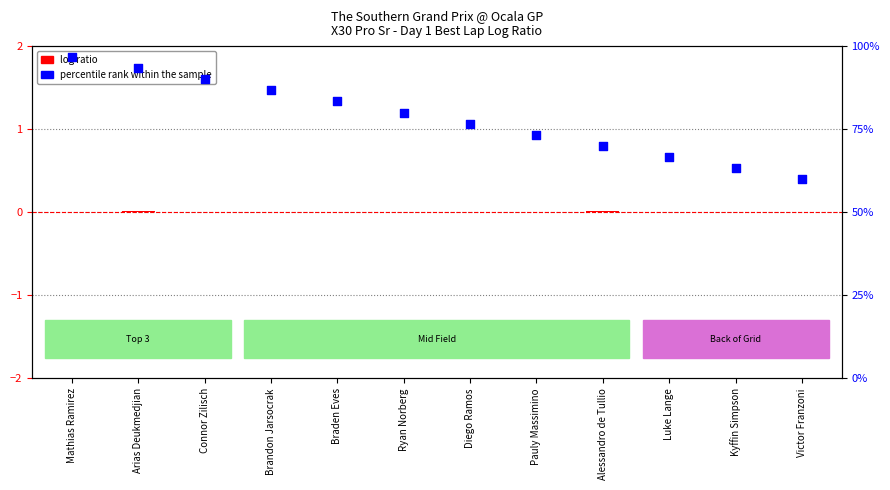

What is the total value across all series at Pauly Massimino?

73.3